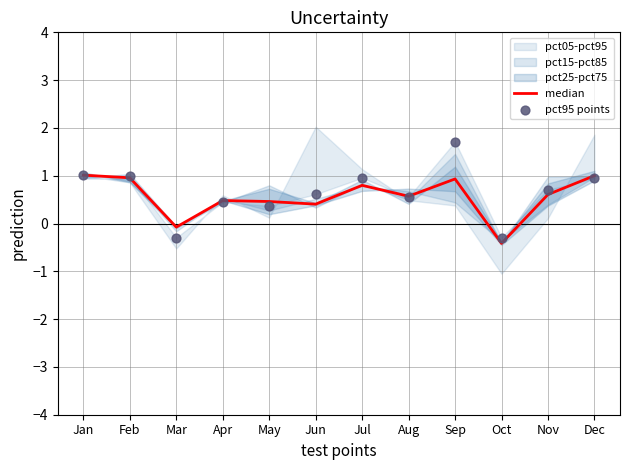

What is the total value across all series at Jun?

1.0